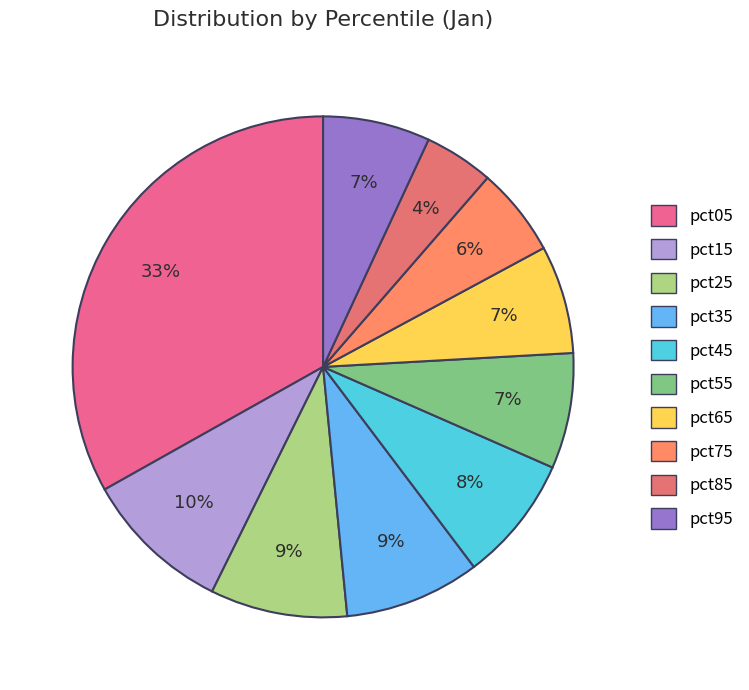

To the nearest percent, what portion does pct25 represent?

9%